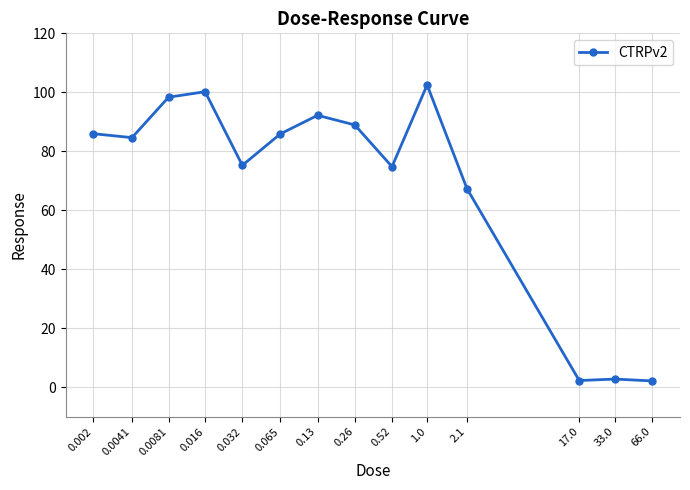

What is the value of the 4th point from the left?

100.2